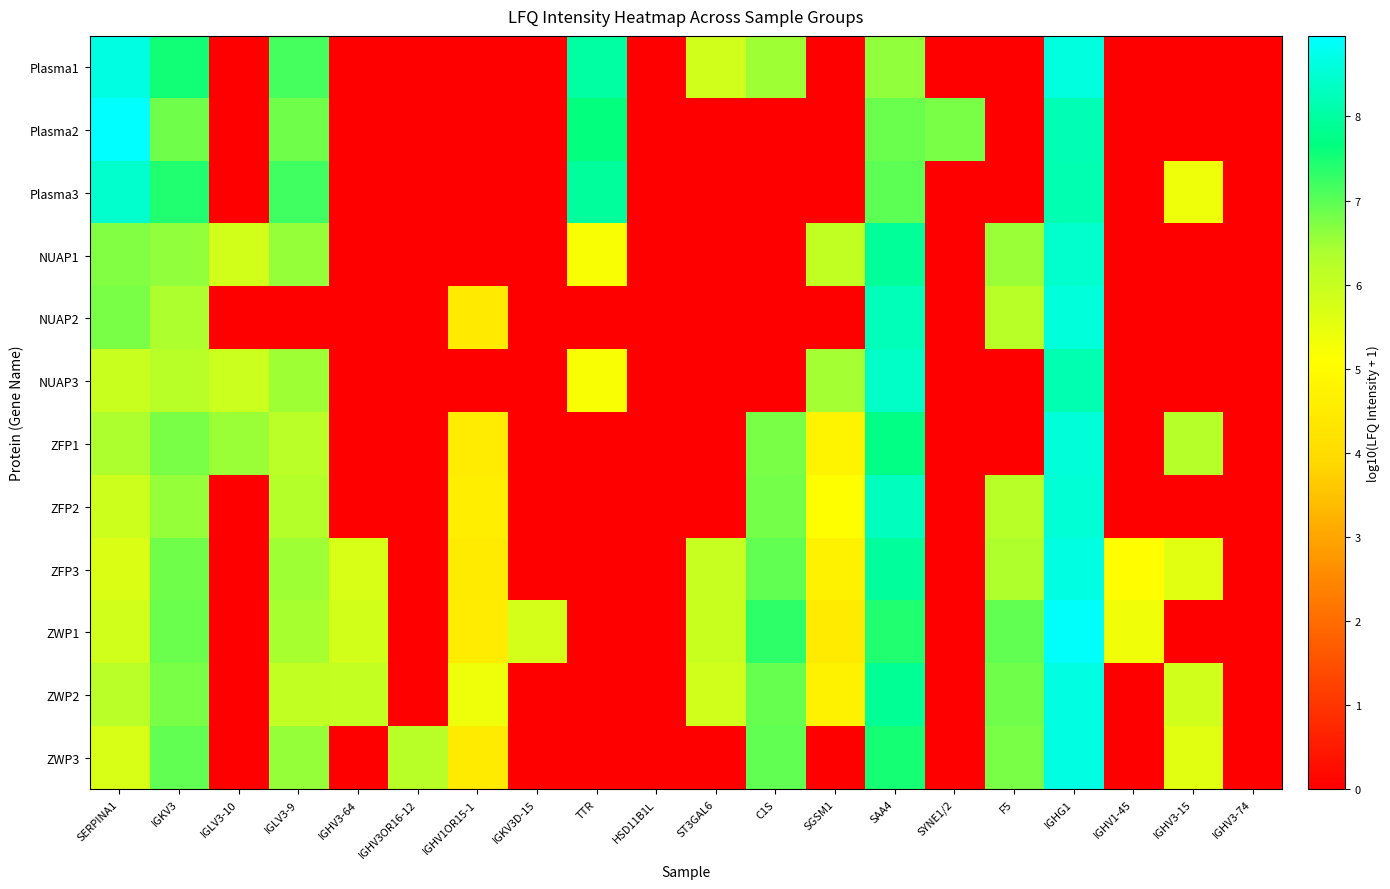

How many data points does each series have?

20